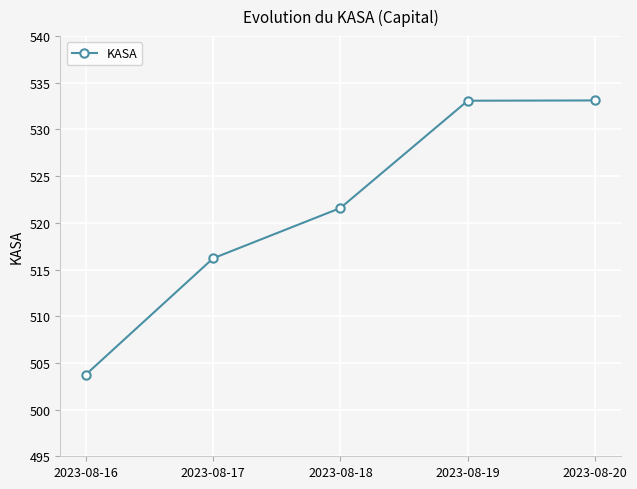

What is the change in value from 2023-08-17 to 2023-08-18?

+5.4